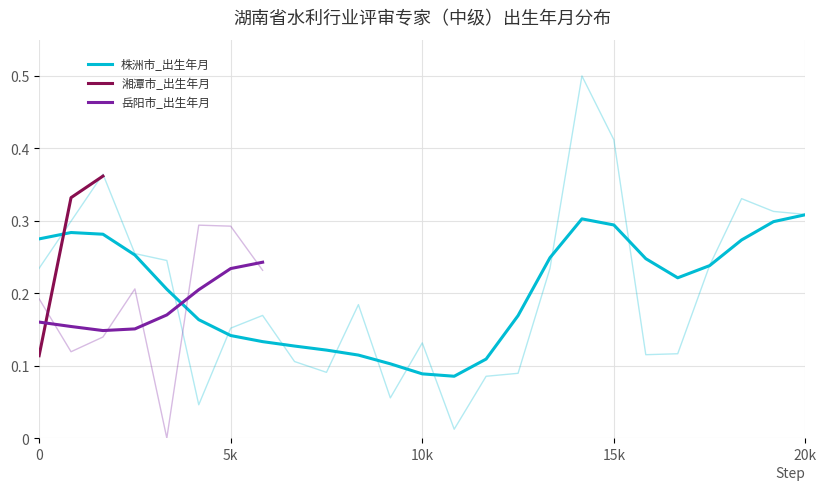

What is the difference between the 株洲市_出生年月 values at 14 and 22?

0.2